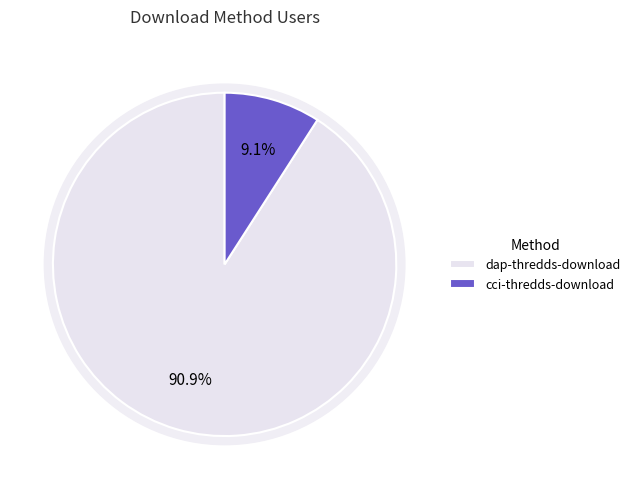

To the nearest percent, what is the combined percentage of cci-thredds-download and dap-thredds-download?

100%